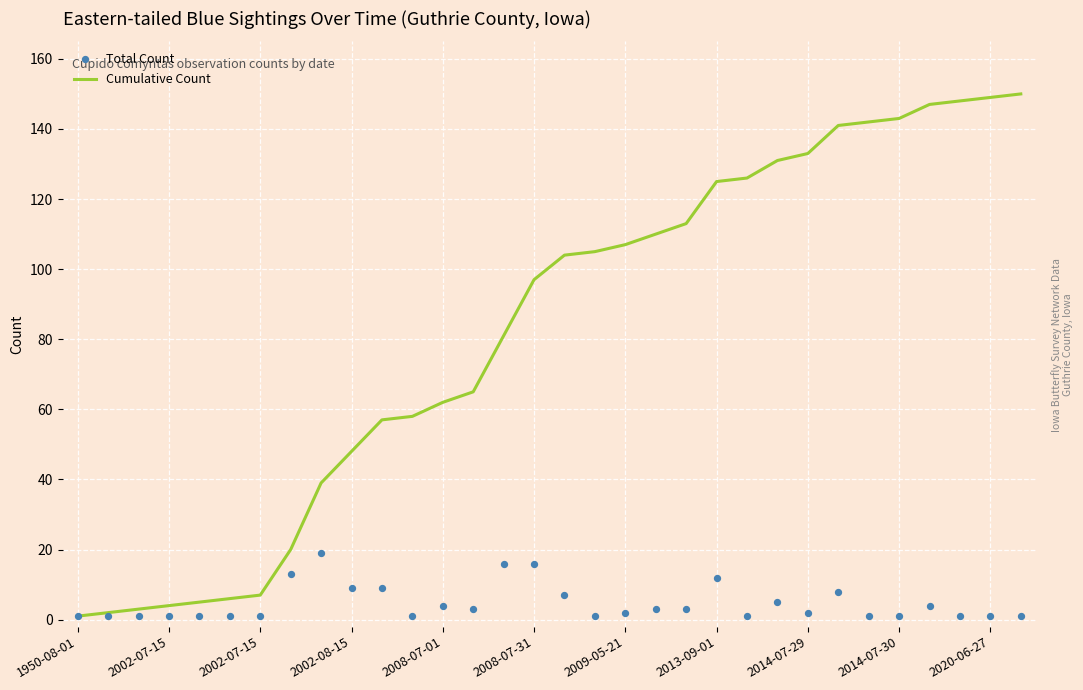

Which series reaches the maximum Y coordinate?

Cumulative Count